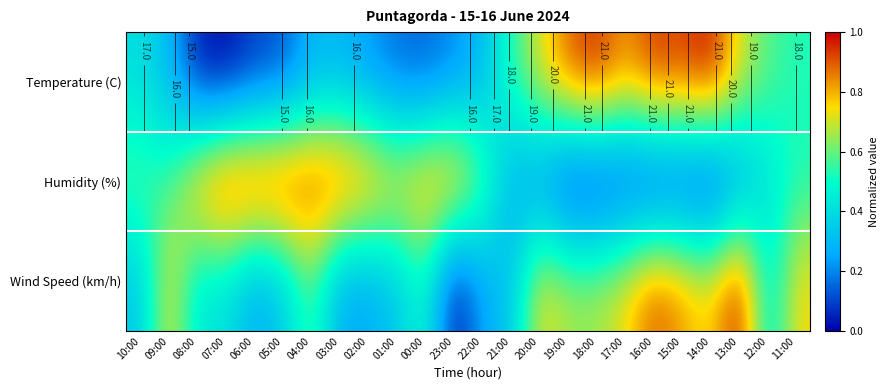

Between 02:00 and 17:00, which series saw the biggest shift?

Humidity (%)